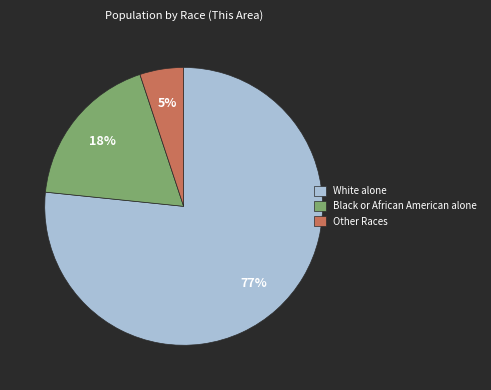

To the nearest percent, what is the difference between the largest and smallest slice percentages?

72%